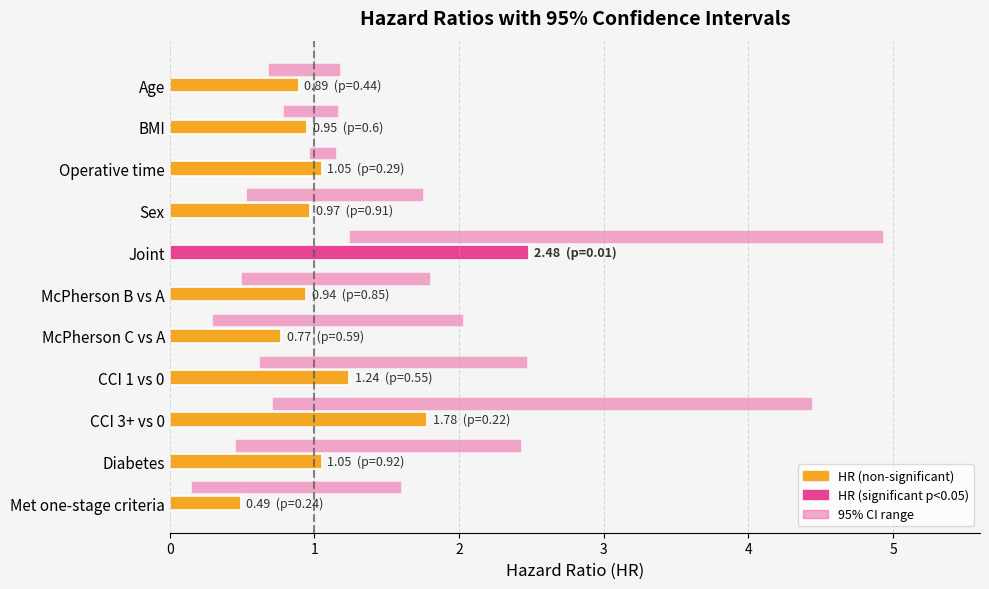

Between Sex and Age, which is larger?

Sex